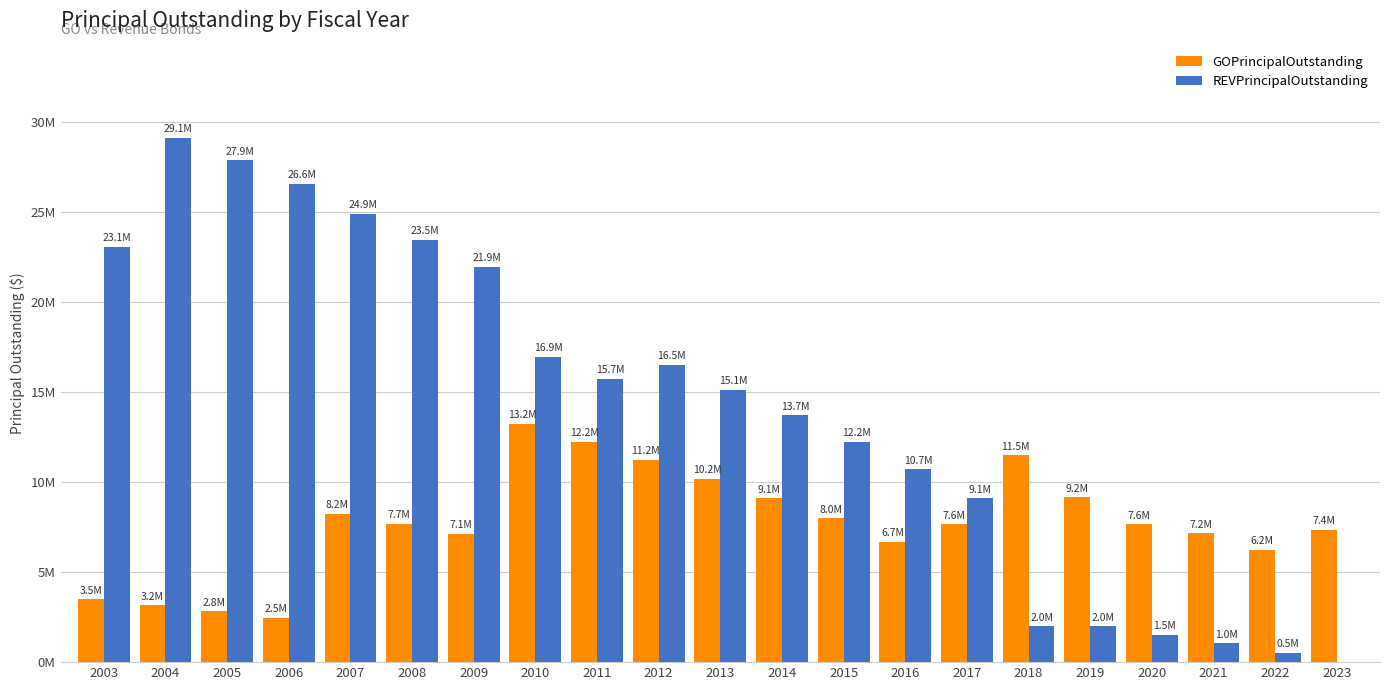

What are all the series names shown in the legend?

GOPrincipalOutstanding, REVPrincipalOutstanding